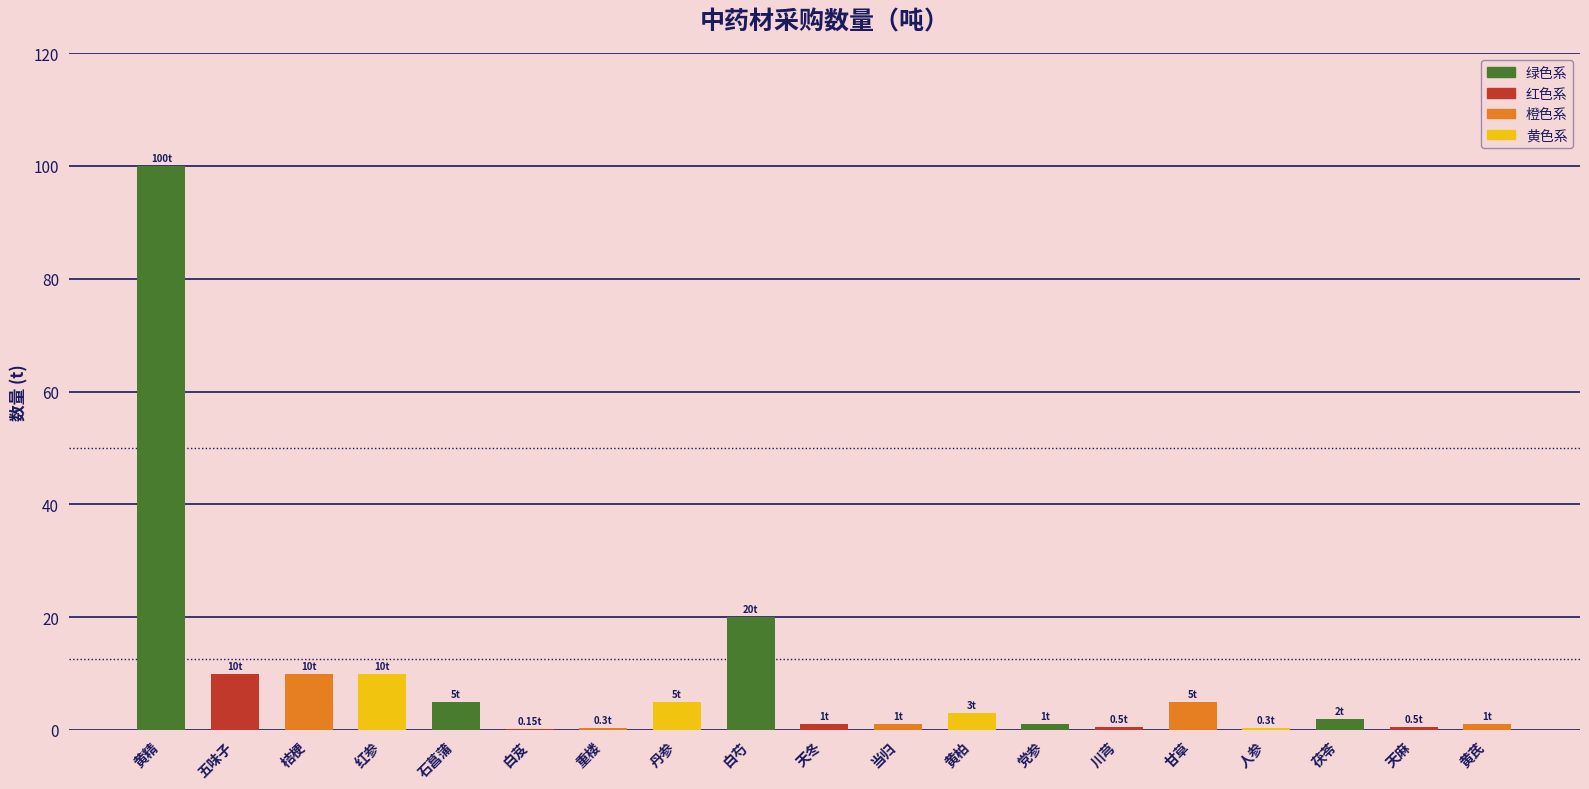

At which label is the value closest to 50?

白芍